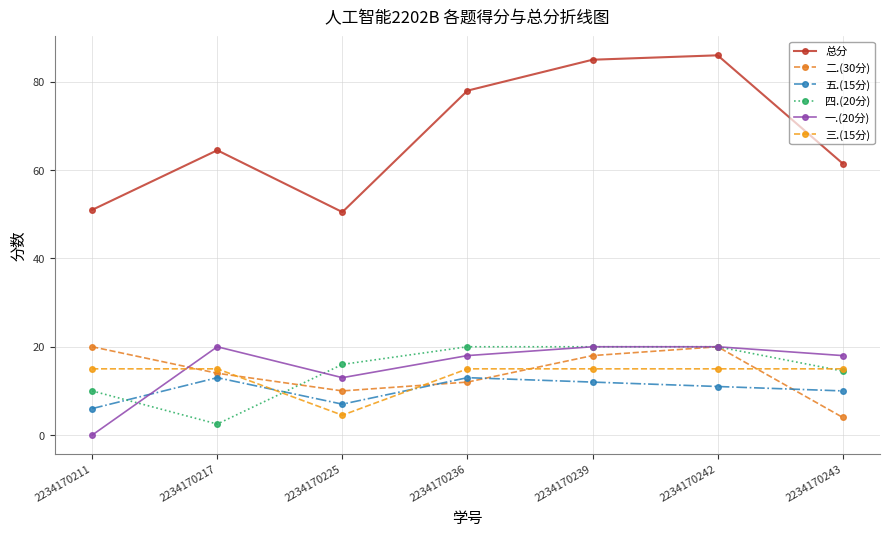

After their last crossing, which series has the higher values: 五.(15分) or 一.(20分)?

一.(20分)